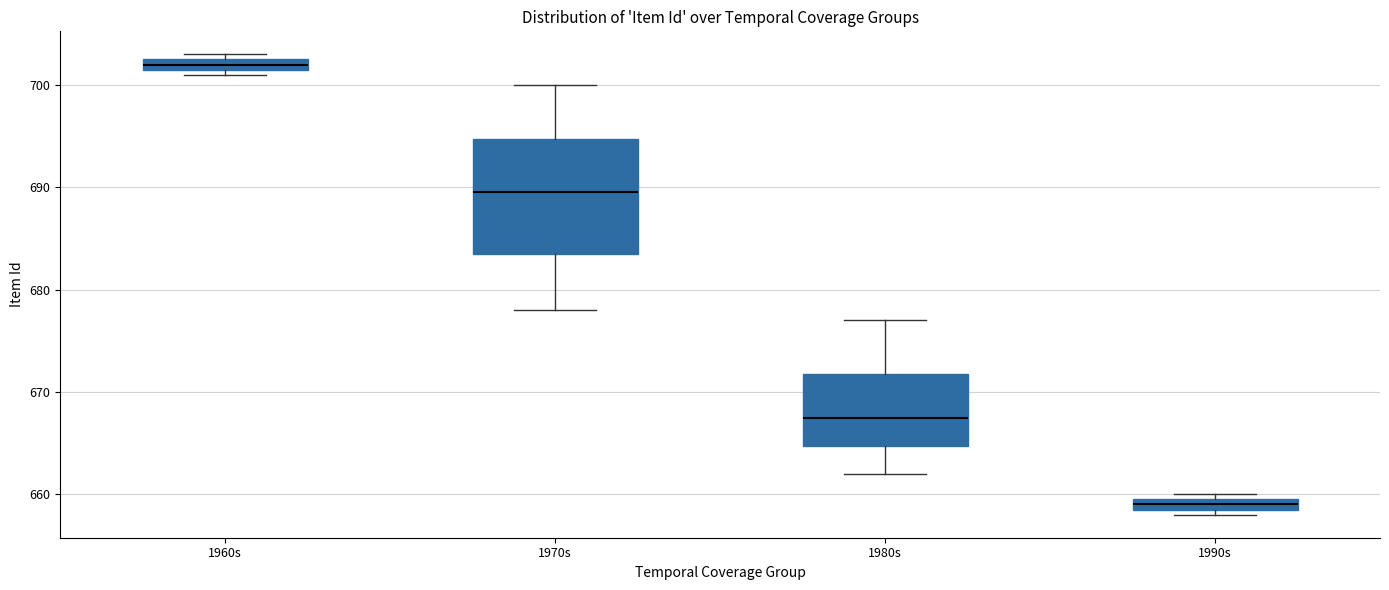

Which box's median line is the lowest?

1990s